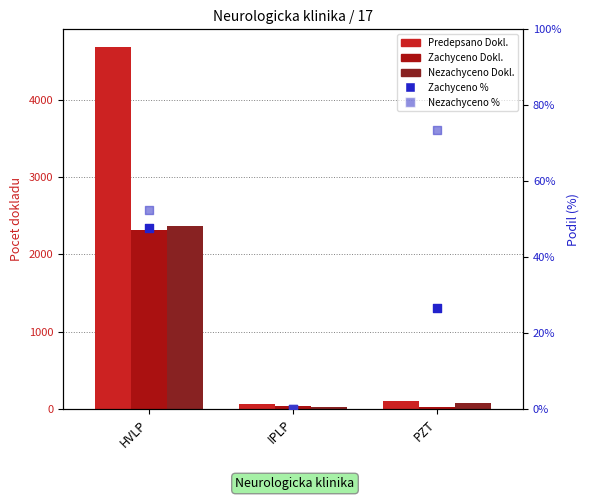

Is the value of Predepsano Dokl. at IPLP greater than the value of Nezachyceno % at HVLP?

Yes